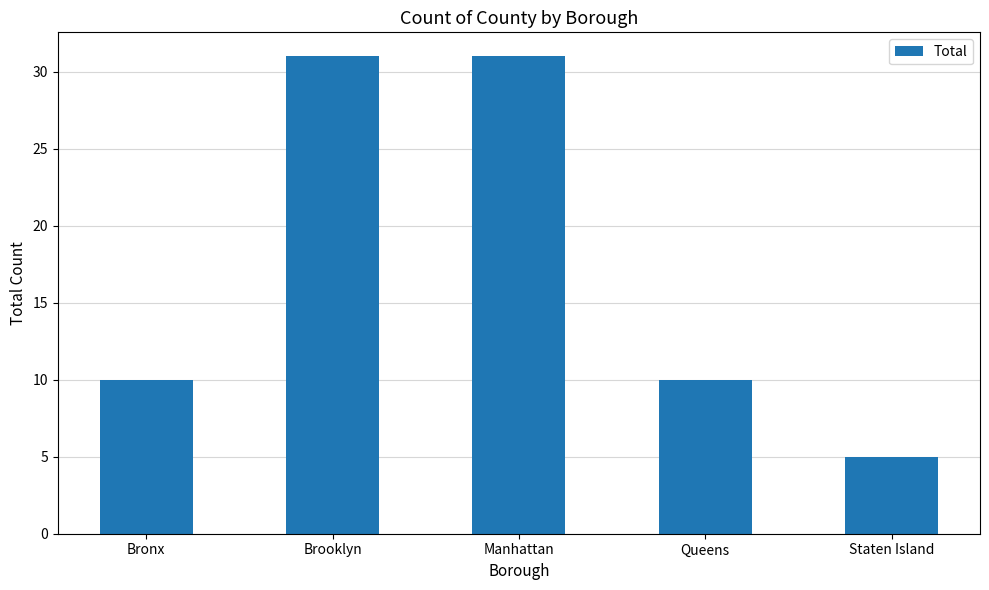

What is the average value?

17